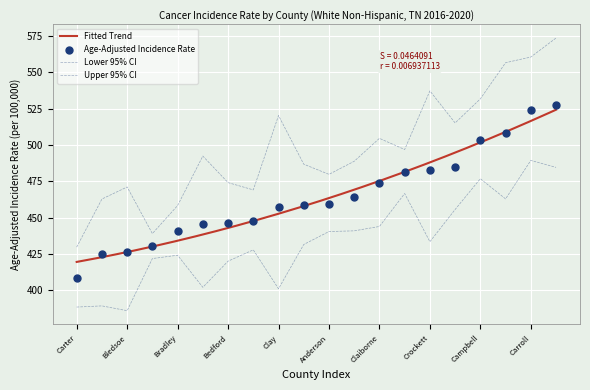

Which series contains the lowest Y value?

Lower 95% CI